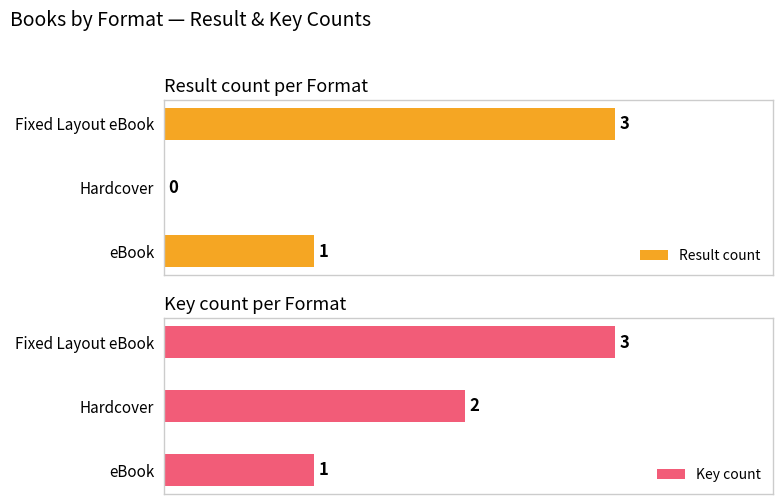

Which category has the highest value in the Result count series?

Fixed Layout eBook